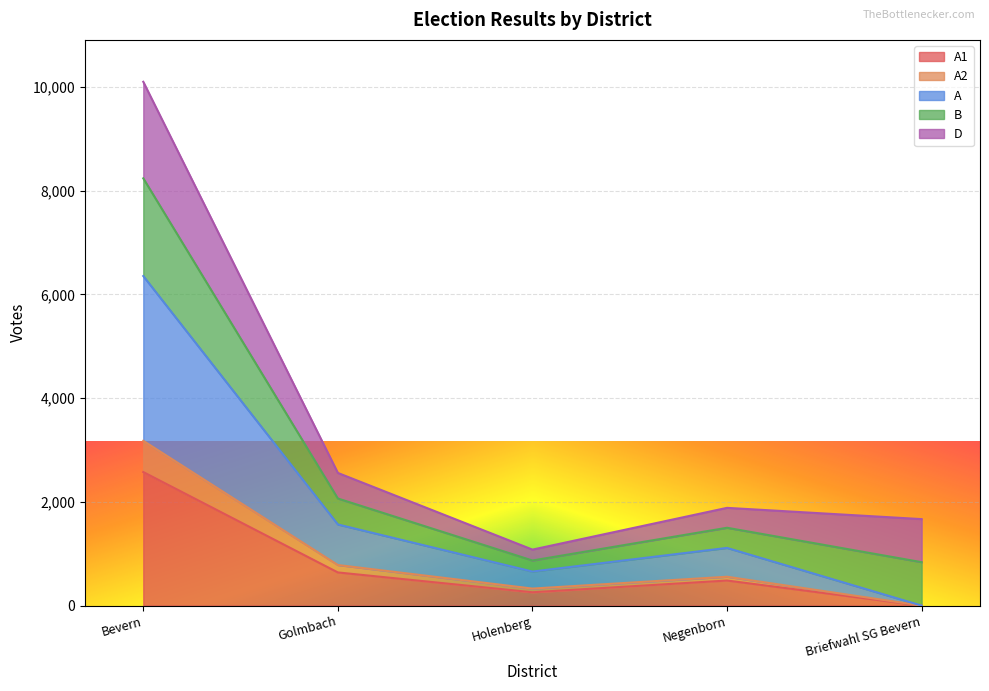

What is the label of the 4th point from the right?

Golmbach